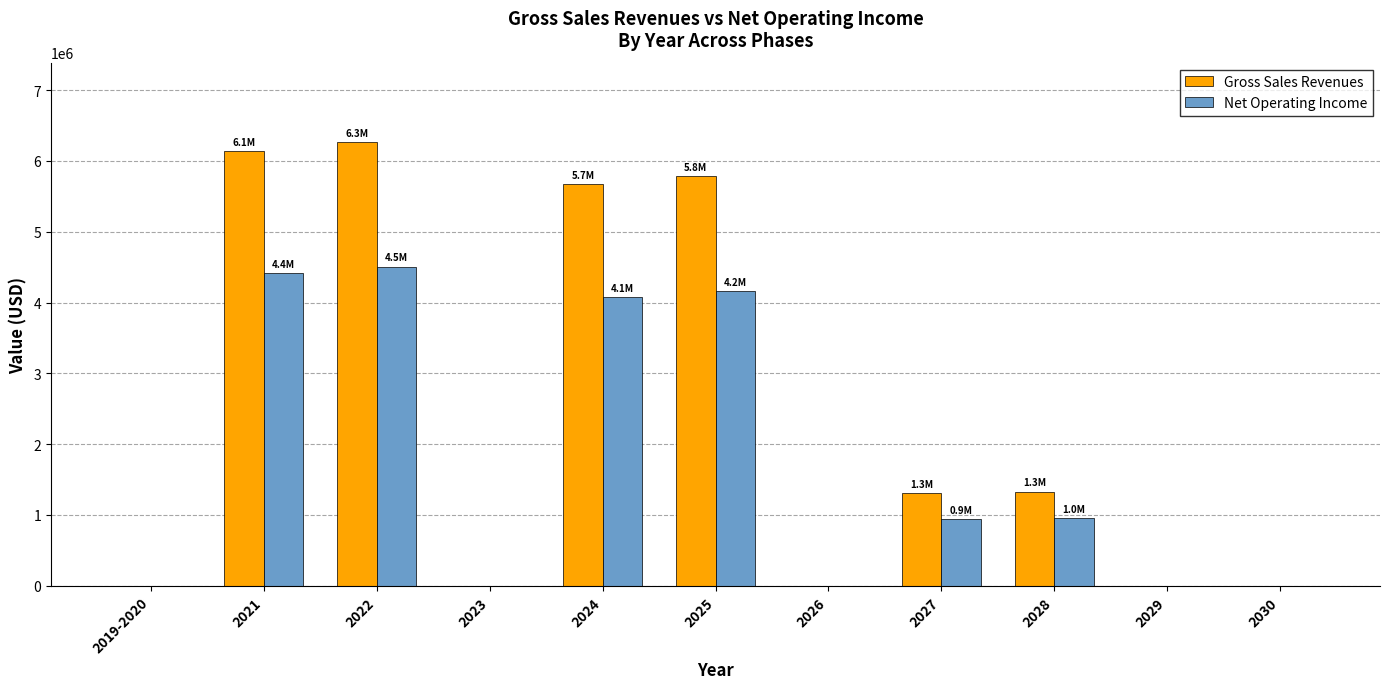

Which series has the largest range (max minus min)?

Gross Sales Revenues